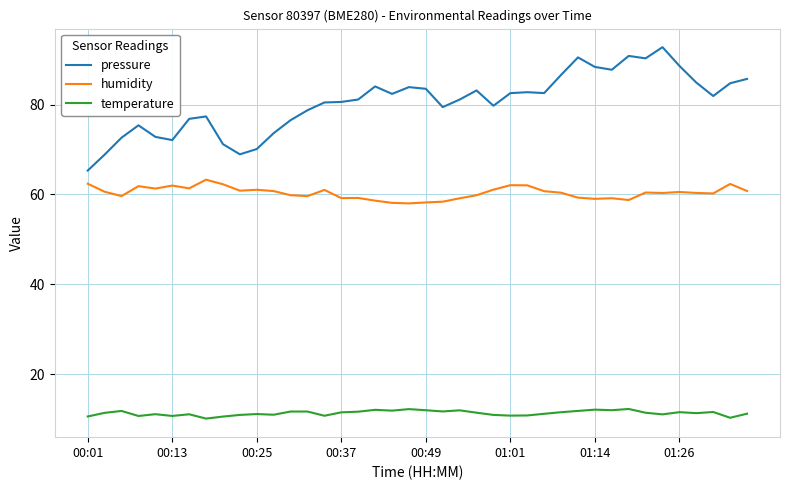

What is the difference between the maximum and minimum values in the pressure series?

27.5